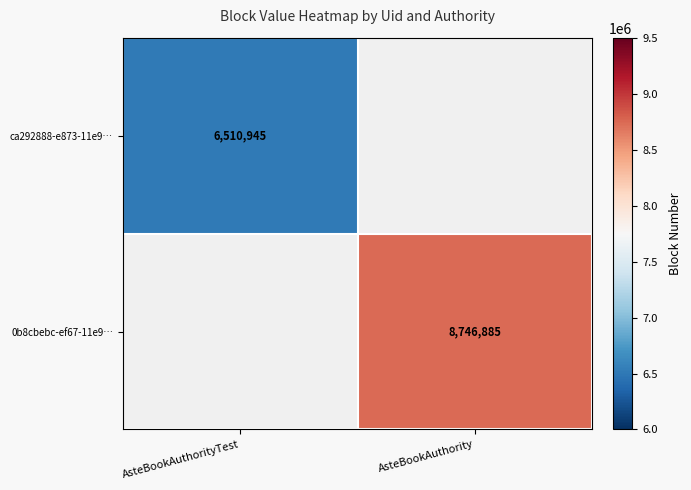

Rank the categories by ca292888-e873-11e9… value from highest to lowest.

AsteBookAuthorityTest, AsteBookAuthority